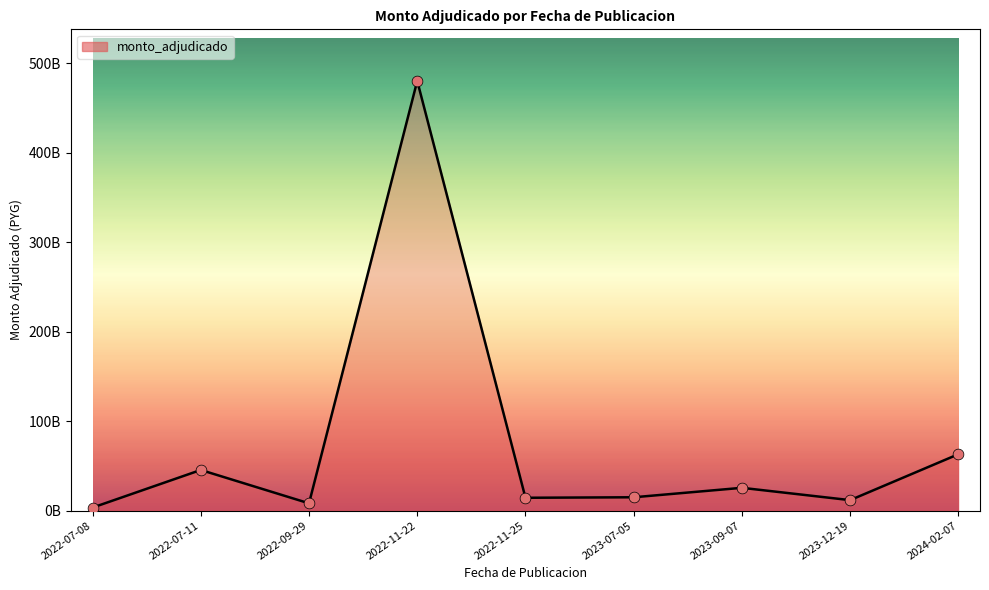

Between 2023-07-05 and 2023-09-07, which is larger?

2023-09-07